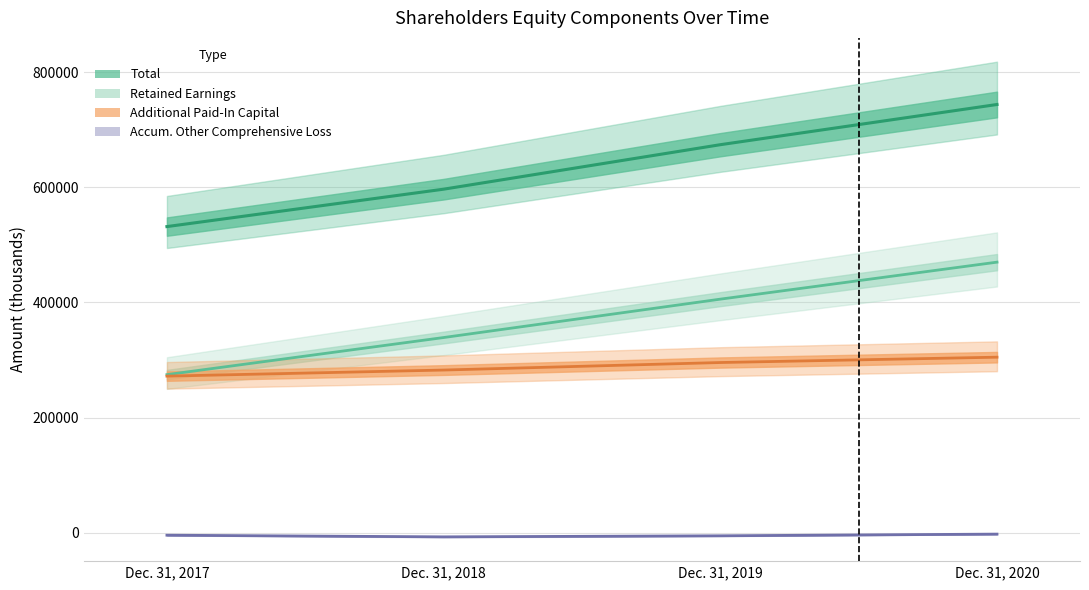

What is the difference between the Retained Earnings values at Dec. 31, 2018 and Dec. 31, 2019?

66673